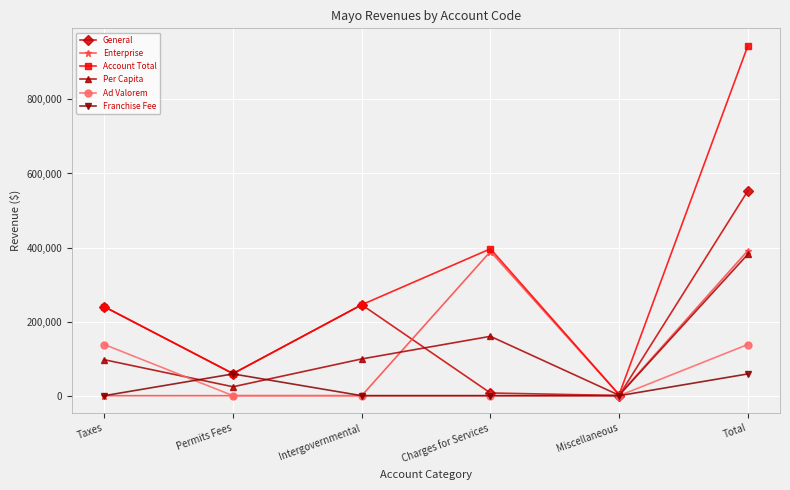

What is the maximum value shown in the chart?

944769